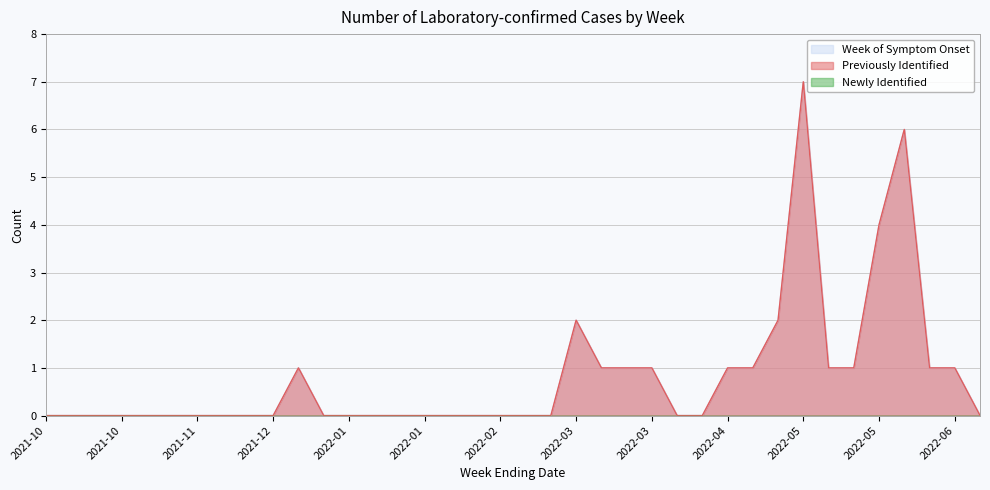

Reading right to left, what are all the values shown in this chart?

Week of Symptom Onset: 0	1	1	6	4	1	1	7	2	1	1	0	0	1	1	1	2	0	0	0	0	0	0	0	0	0	0	1	0	0	0	0	0	0	0	0	0	0
Previously Identified: 0	1	1	6	4	1	1	7	2	1	1	0	0	1	1	1	2	0	0	0	0	0	0	0	0	0	0	1	0	0	0	0	0	0	0	0	0	0